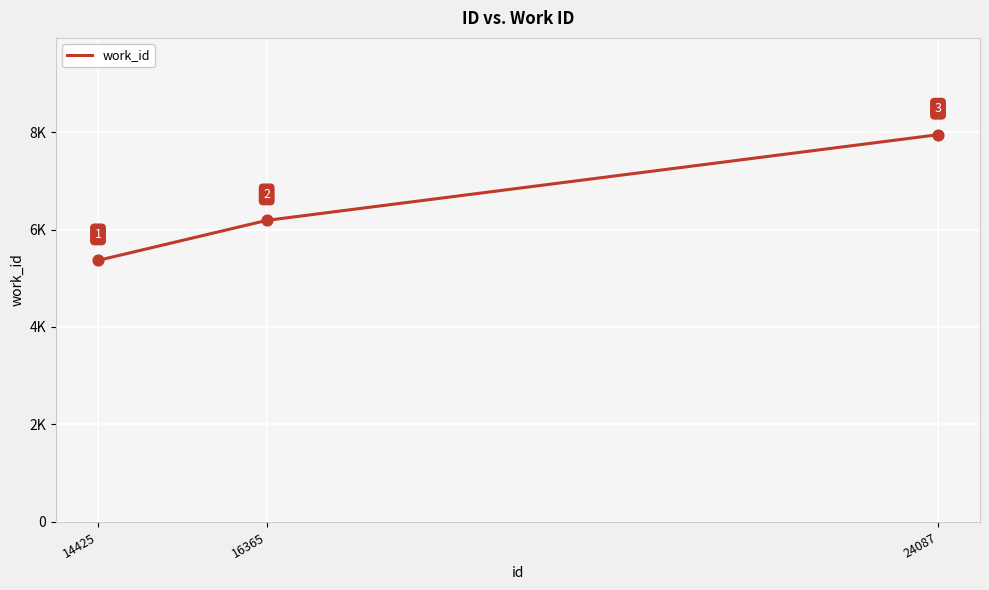

What is the change in value from 14425 to 16365?

+821